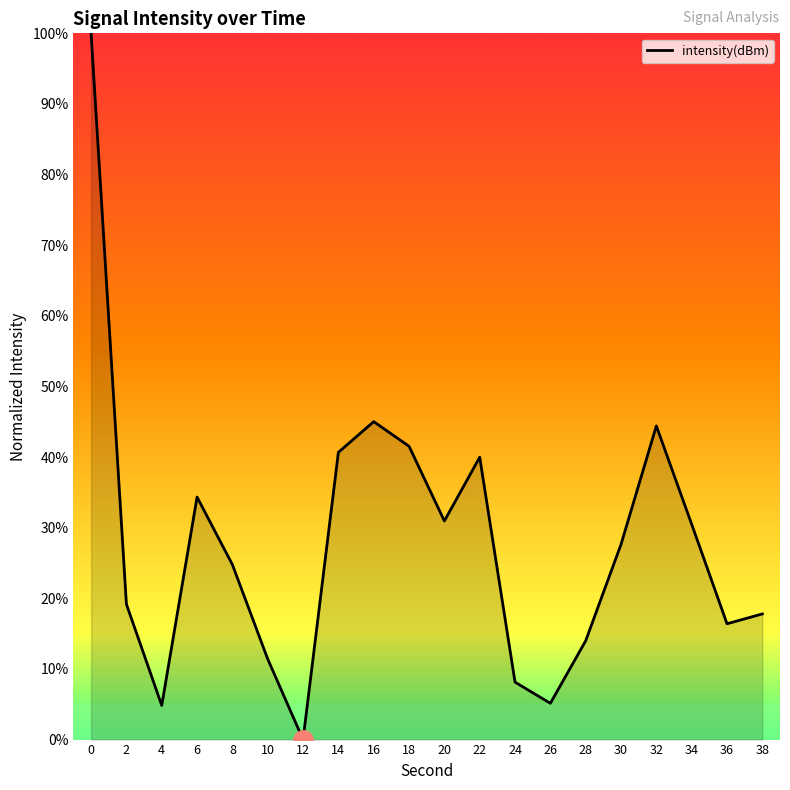

True or false: the data shows 40.0 at 22.

True